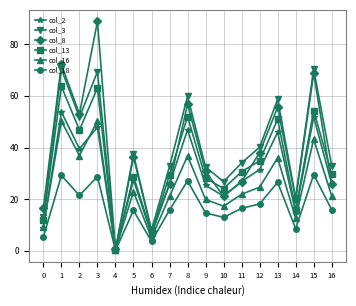

What is the sum of the col_2 values at 15 and 5?

79.3